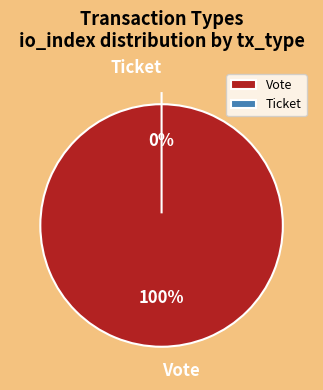

True or false: Vote accounts for 90% of the total.

False